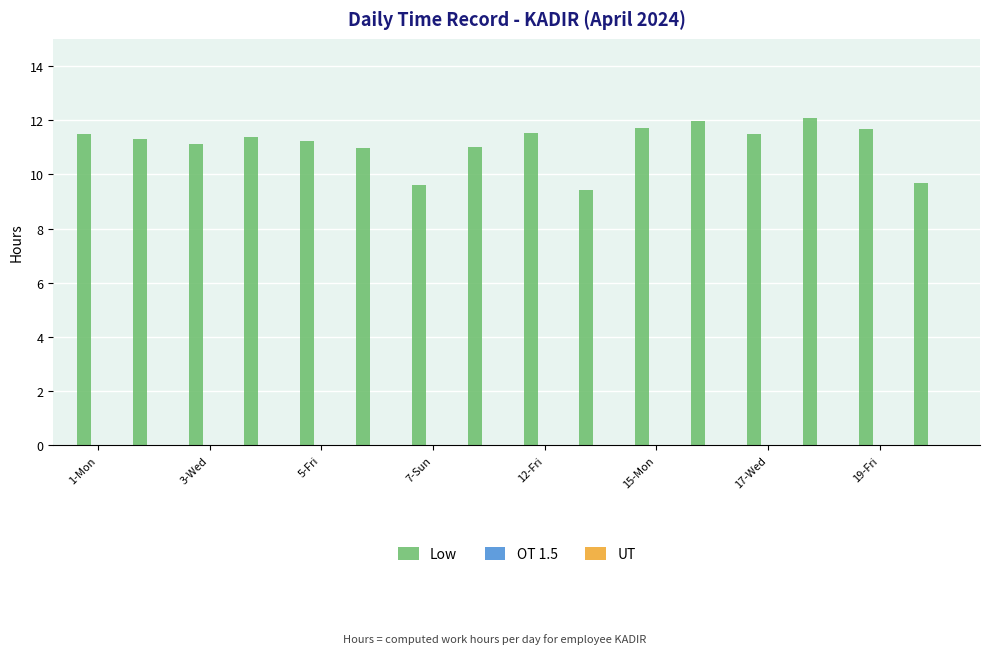

What is the maximum value shown in the chart?

12.1